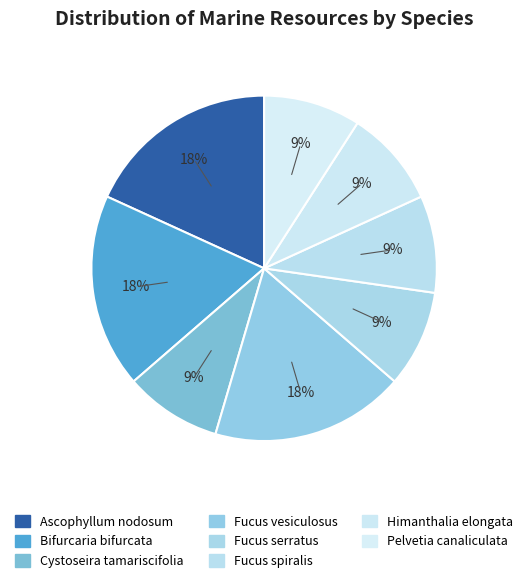

How many segments does this pie chart have?

8